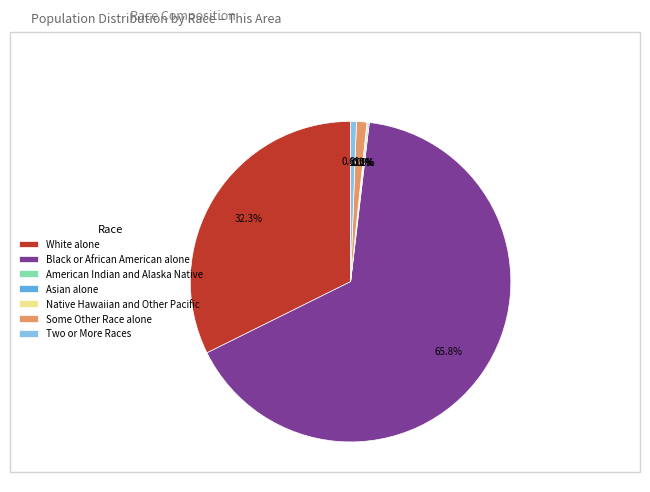

Which category has the smallest portion of the pie?

Native Hawaiian and Other Pacific